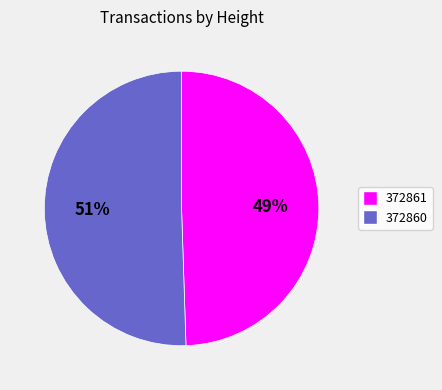

Which category has the smallest portion of the pie?

372861